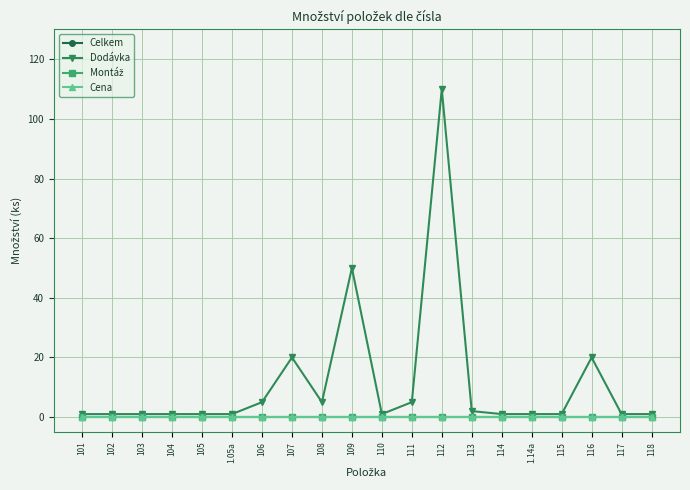

What is the label of the 19th point from the left?

117